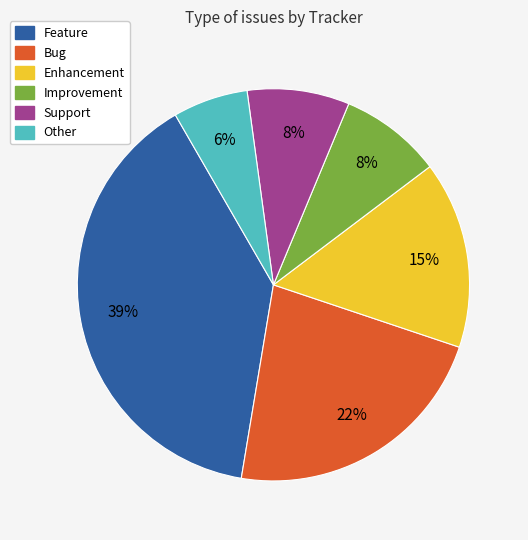

How many segments does this pie chart have?

6